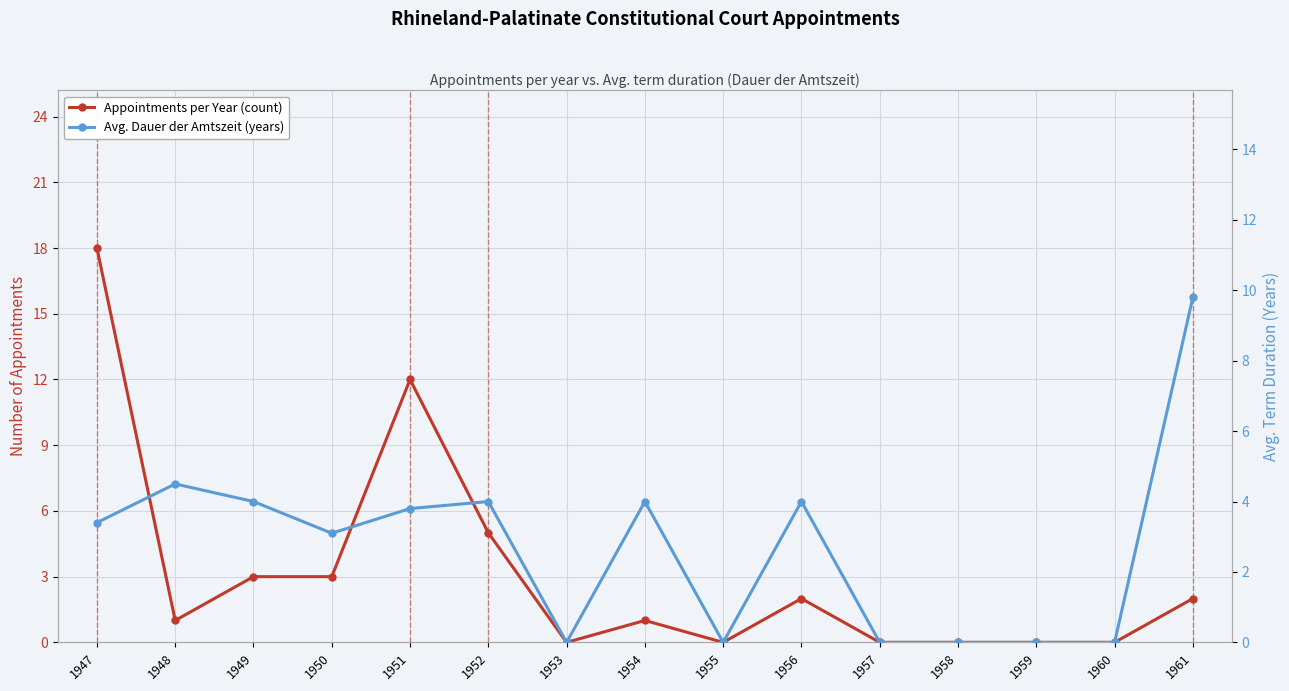

Is it true that Avg. Dauer der Amtszeit (years) equals 6.4 at 1961?

False